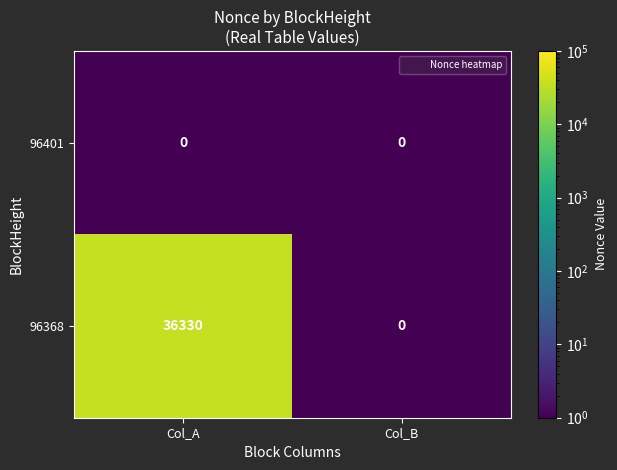

List the series in order of their overall mean, lowest first.

96401, 96368